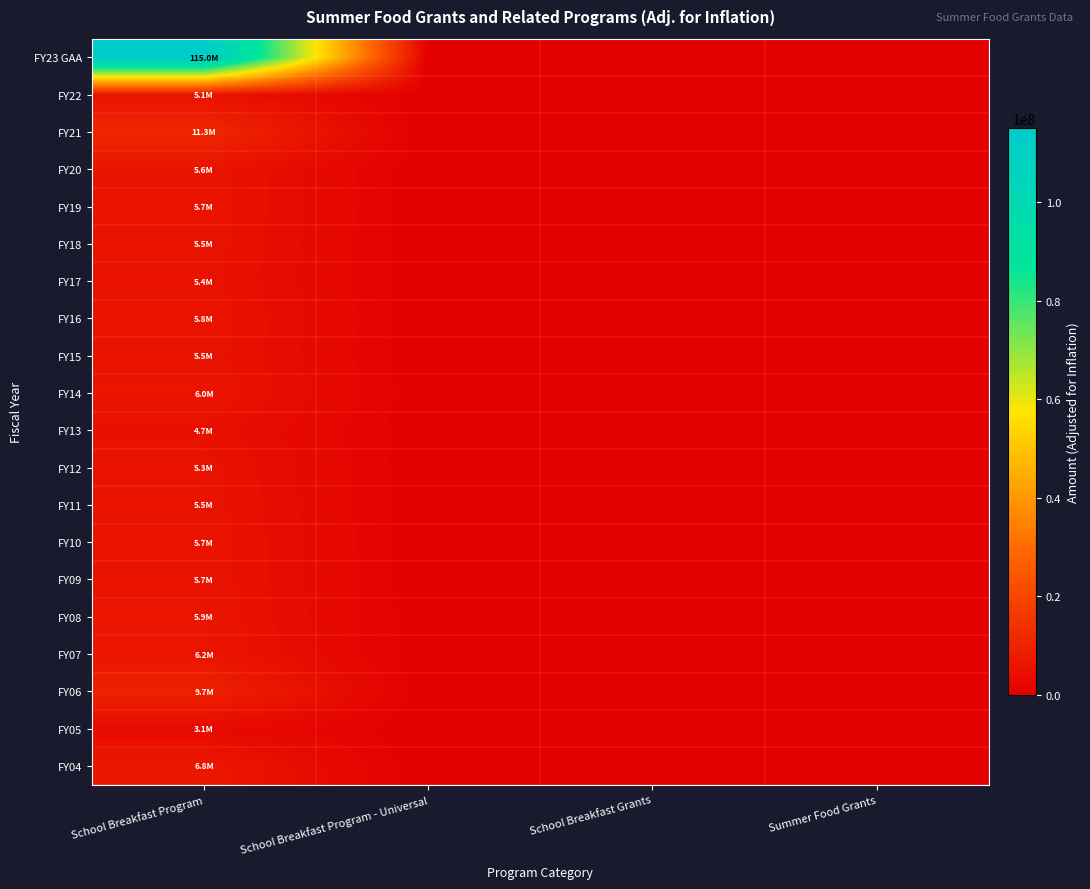

Which series has the largest total across all categories?

FY23 GAA